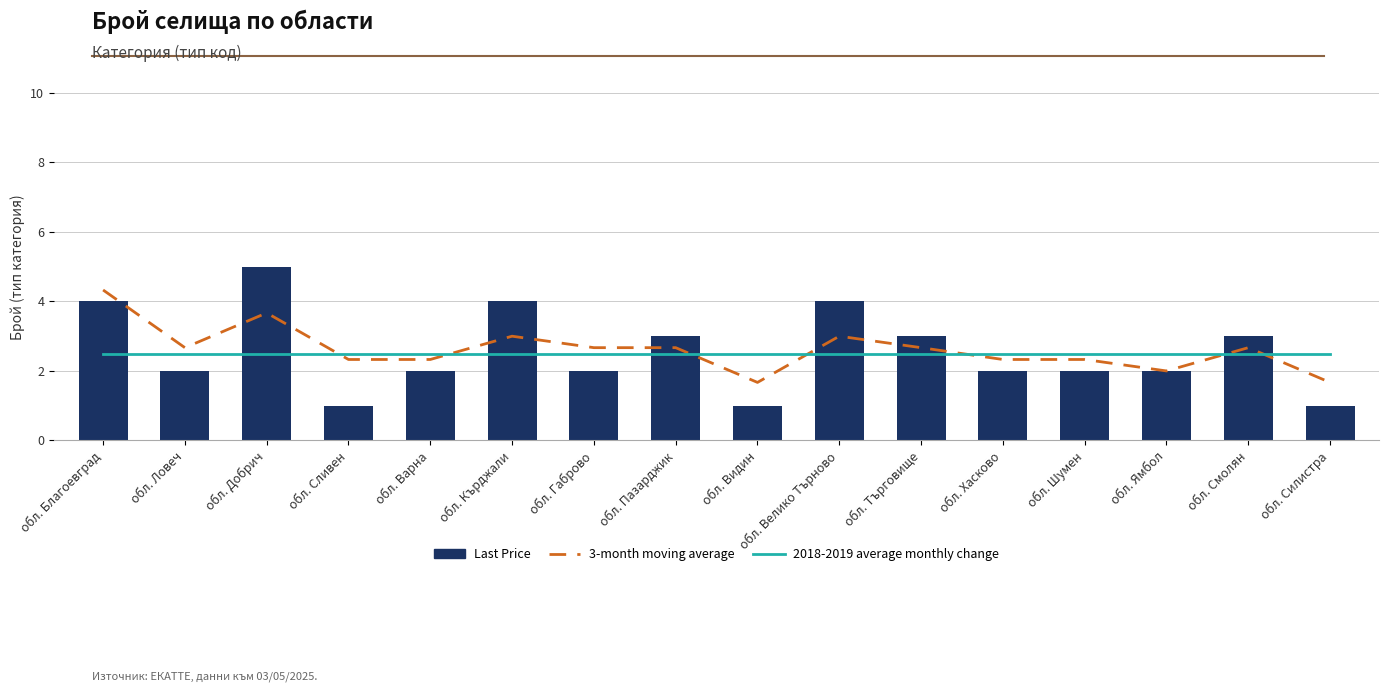

Which series has the largest range (max minus min)?

Last Price